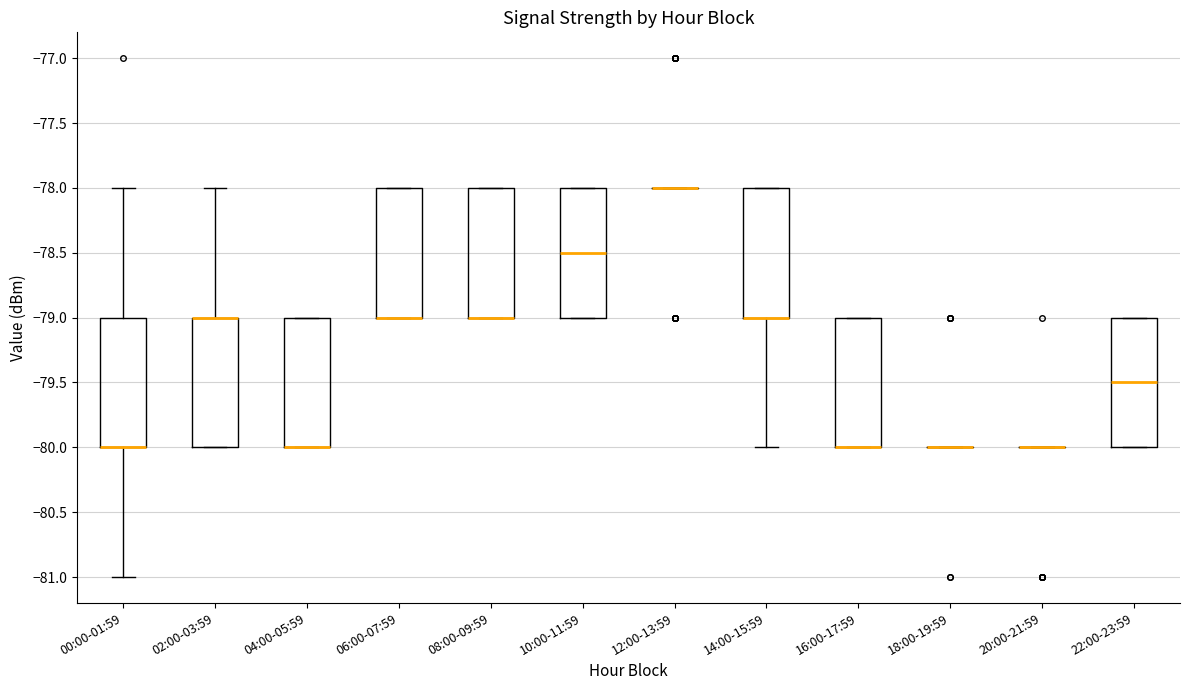

Where is the lower edge of the box for 00:00-01:59 on the y-axis? The values are not printed on the chart, so give them approximately, as read against the axis.

-80.0